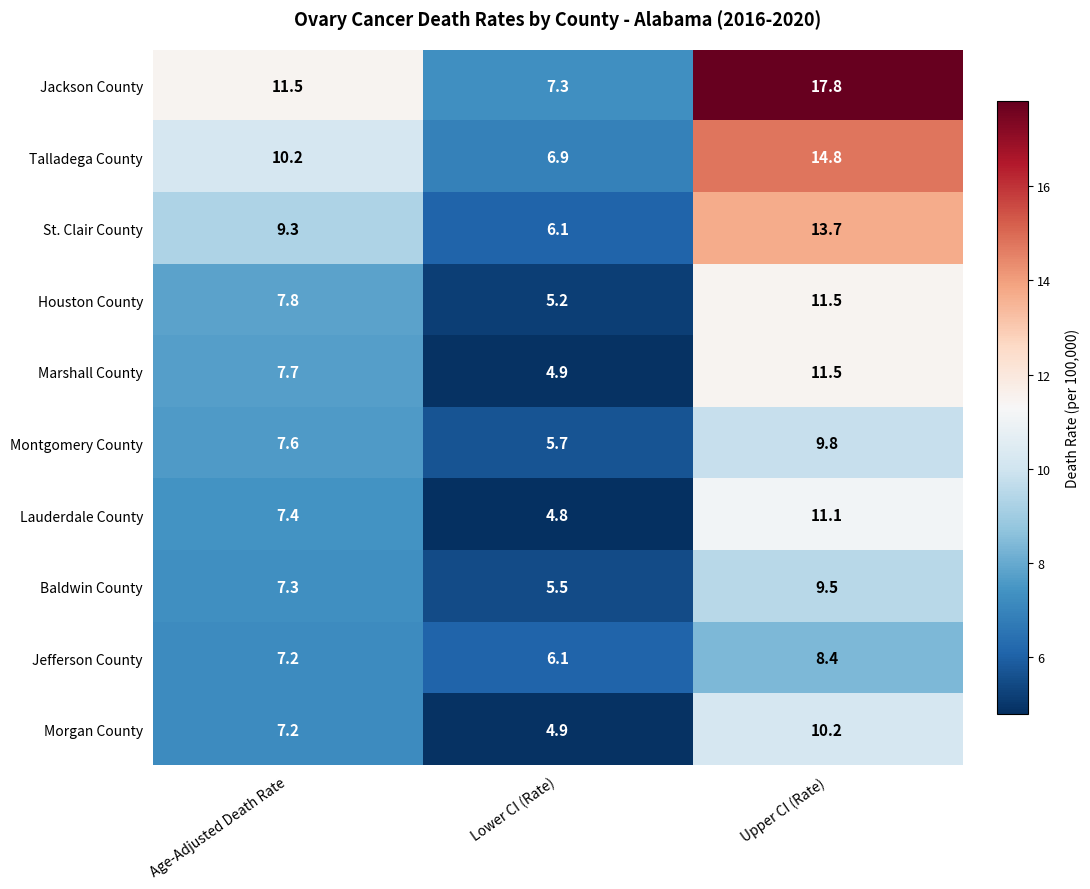

The Marshall County series shows 2.9 at Age-Adjusted Death Rate. True or false?

False